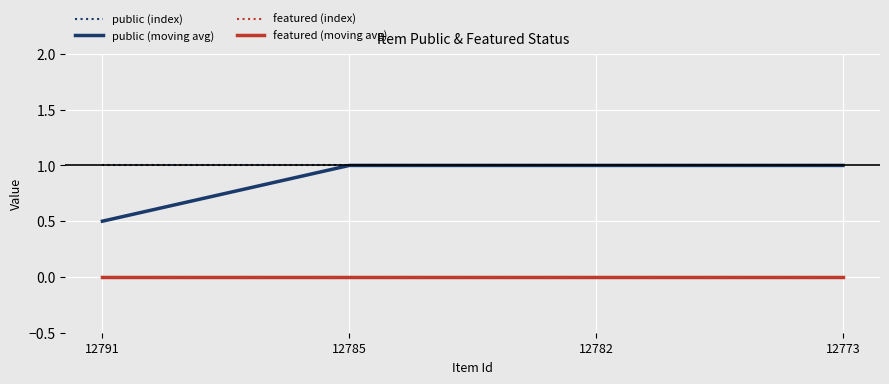

Which series has the largest range (max minus min)?

public (moving avg)